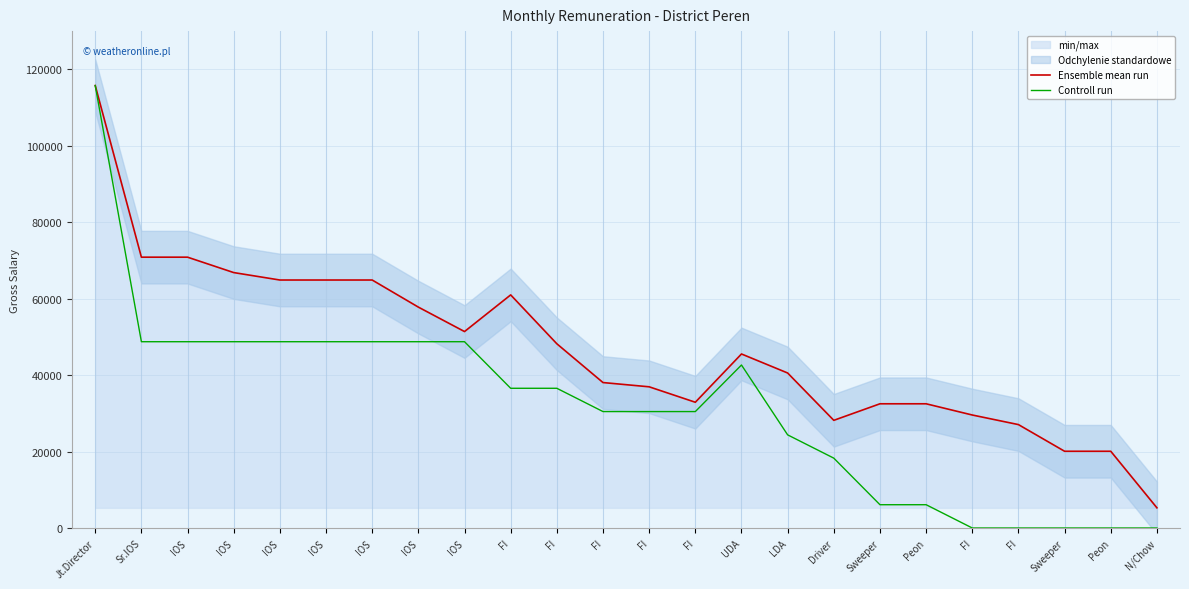

What is the difference between the second highest and second lowest values in the Ensemble mean run series?

50780.0